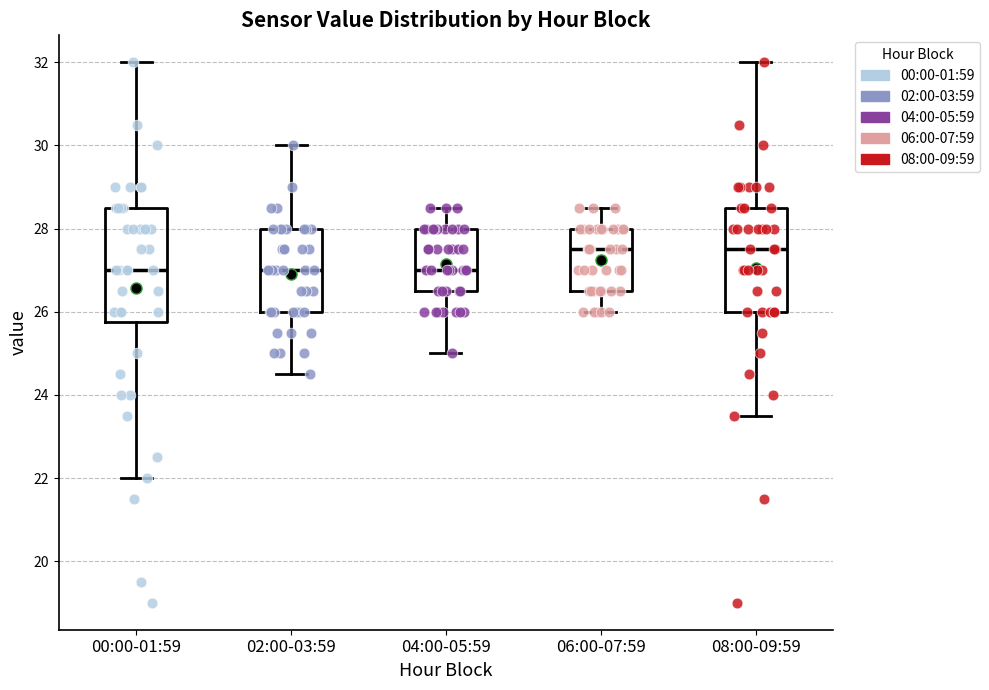

Reading left to right, read every box against the y-axis: the position of its median line, the range the box covers, and the ends of its whiskers. The values are not printed on the chart, so give them approximately, as read against the axis.

00:00-01:59: median 27.0, box 25.8 to 28.6, whiskers 22.0 to 32.0
02:00-03:59: median 27.0, box 26.0 to 28.0, whiskers 24.6 to 30.0
04:00-05:59: median 27.0, box 26.6 to 28.0, whiskers 25.0 to 28.6
06:00-07:59: median 27.6, box 26.6 to 28.0, whiskers 26.0 to 28.6
08:00-09:59: median 27.6, box 26.0 to 28.6, whiskers 23.6 to 32.0